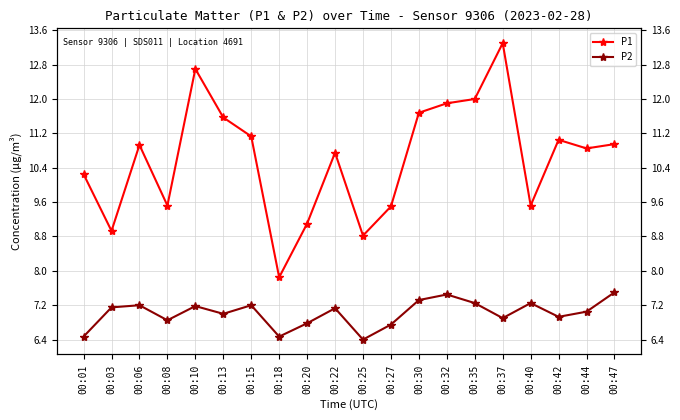

At how many categories does at least one series exceed 10?

13